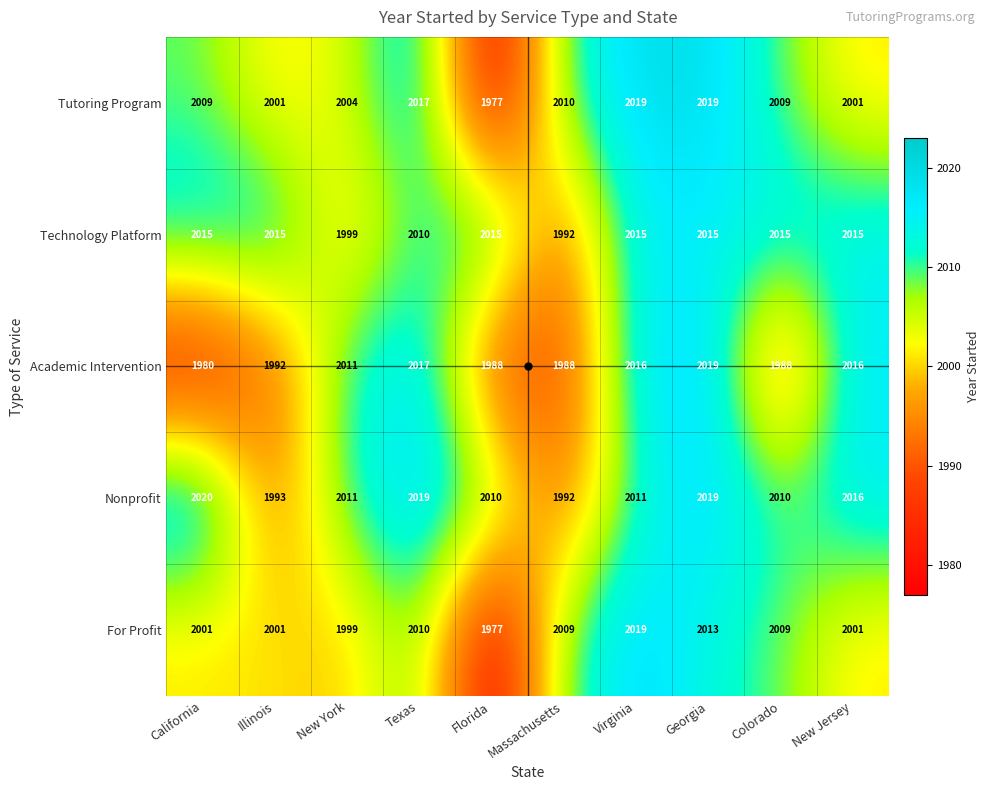

What value does the Technology Platform series have at California, to the nearest 5?

2015